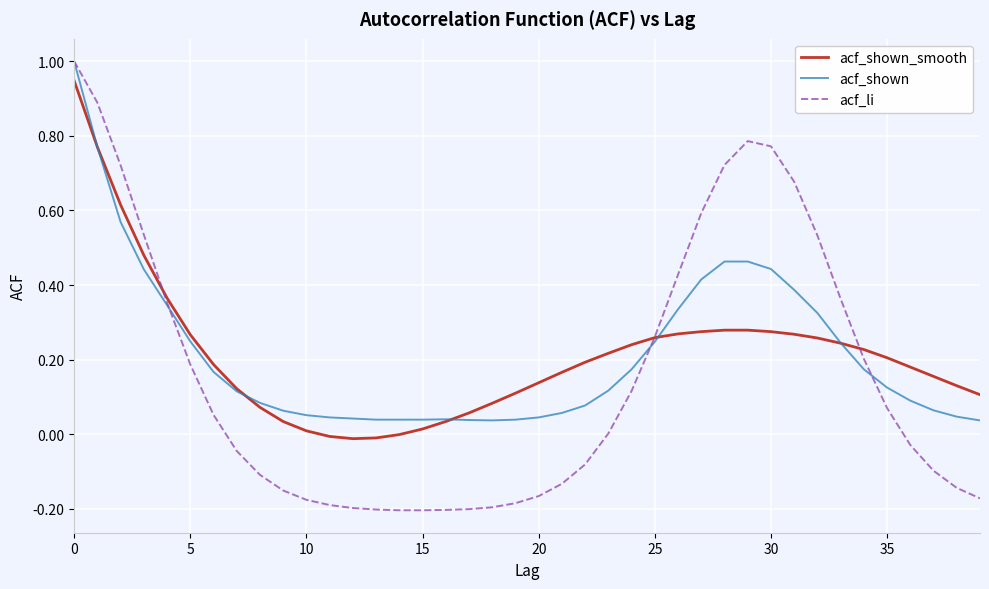

What is the greatest value displayed?

1.0